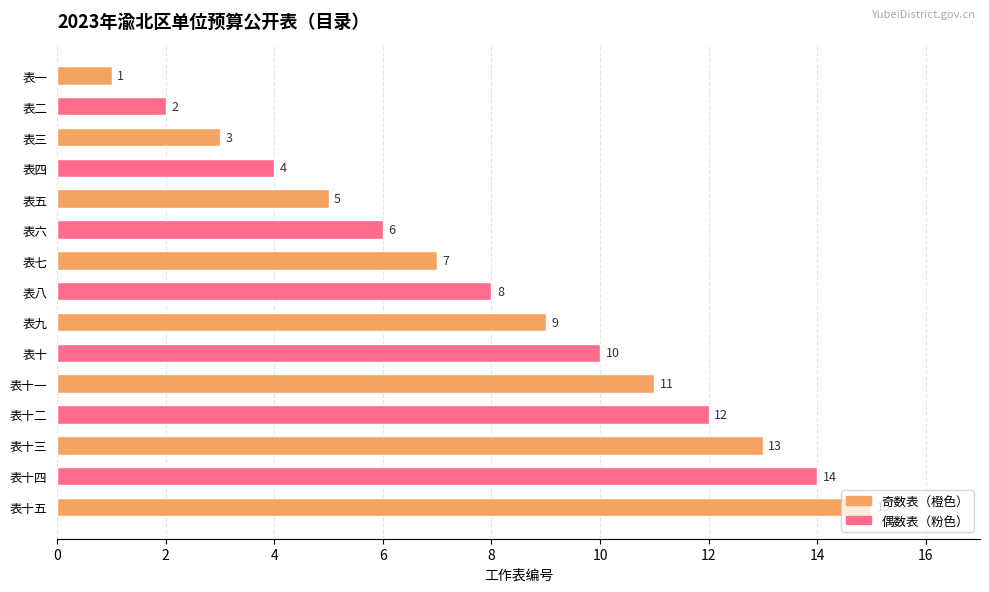

What is the maximum value shown in the chart?

15